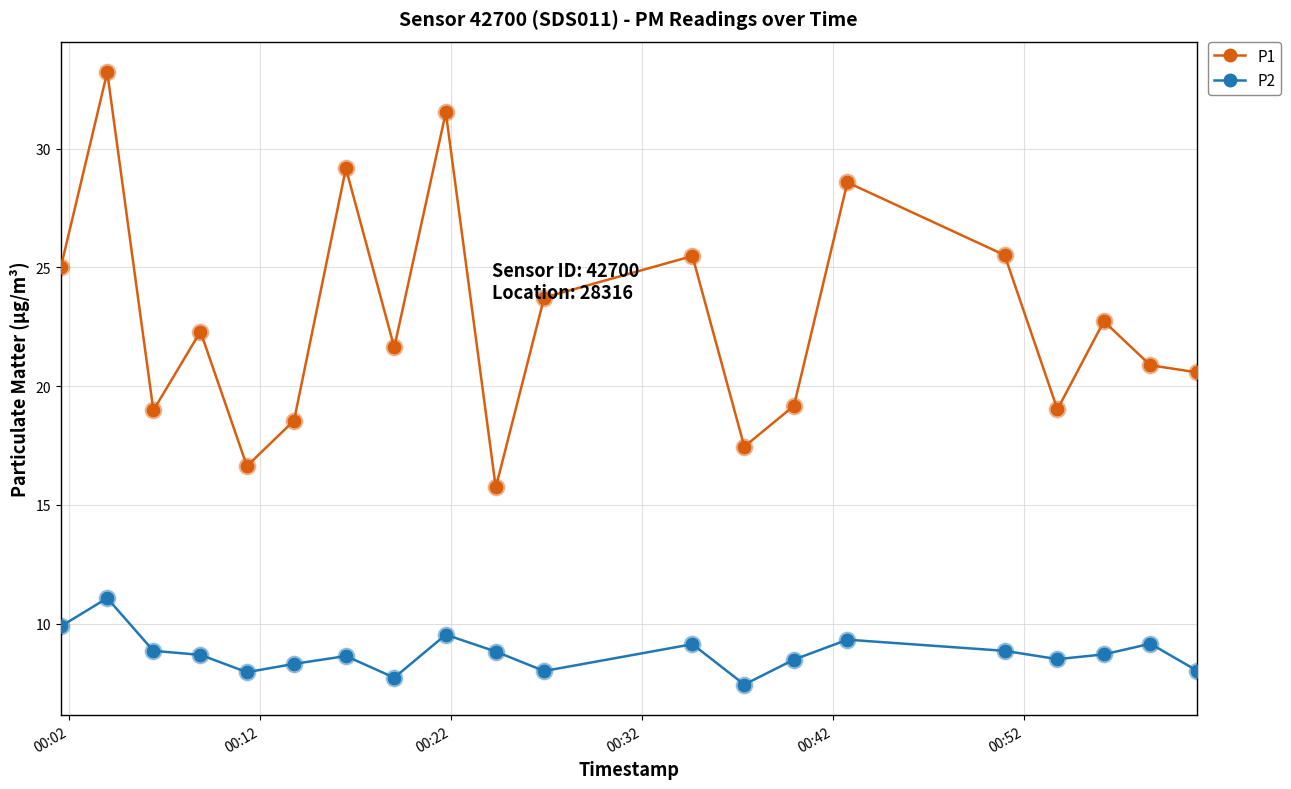

Which series has the largest total across all categories?

P1